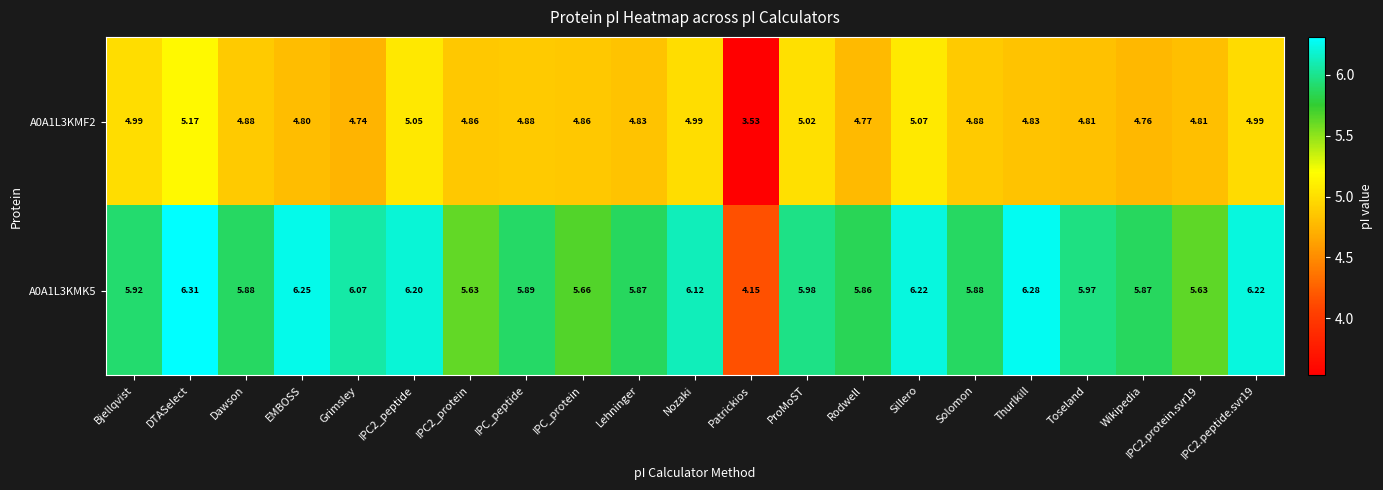

At IPC_protein, list the series in order from largest to smallest.

A0A1L3KMK5, A0A1L3KMF2